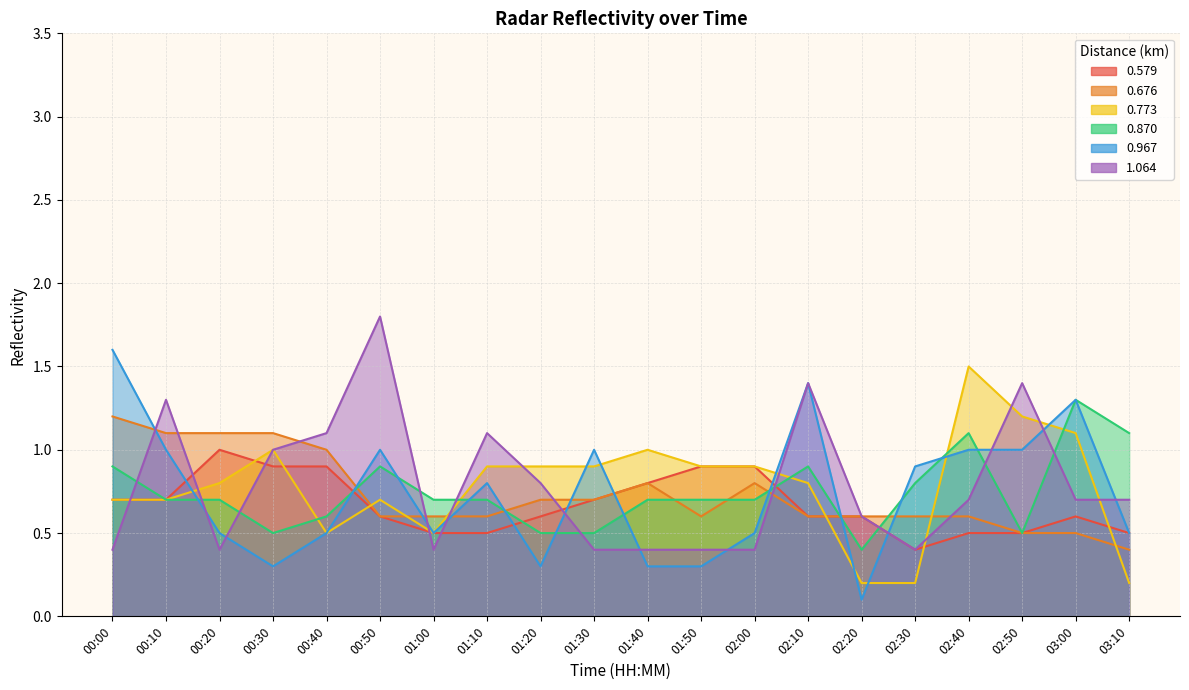

What value does the 1.064 series have at 02:00?

0.4